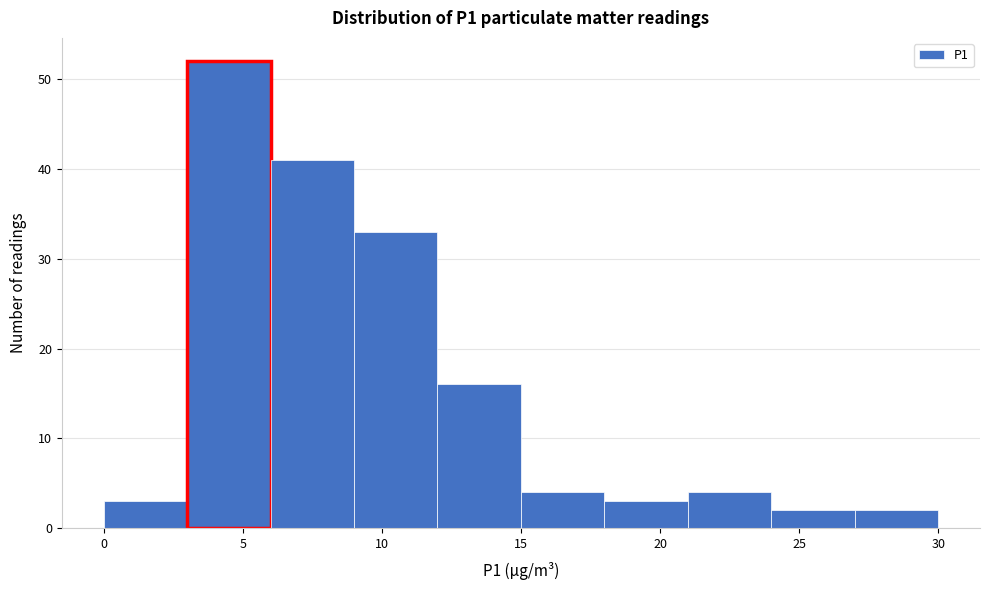

Reading left to right, transcribe this chart: for each bar, give the range it covers on the x-axis and its height. The values are not printed on the chart, so give them approximately, as read against the axis.

0 to 3: 3
3 to 6: 52
6 to 9: 41
9 to 12: 33
12 to 15: 16
15 to 18: 4
18 to 21: 3
21 to 24: 4
24 to 27: 2
27 to 30: 2